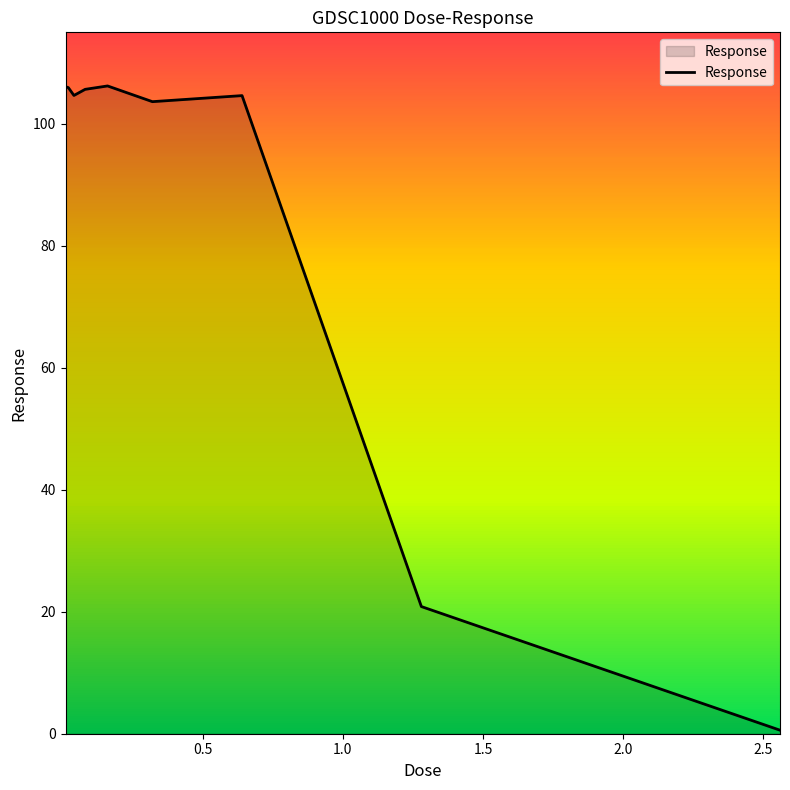

What is the greatest value displayed?

106.2